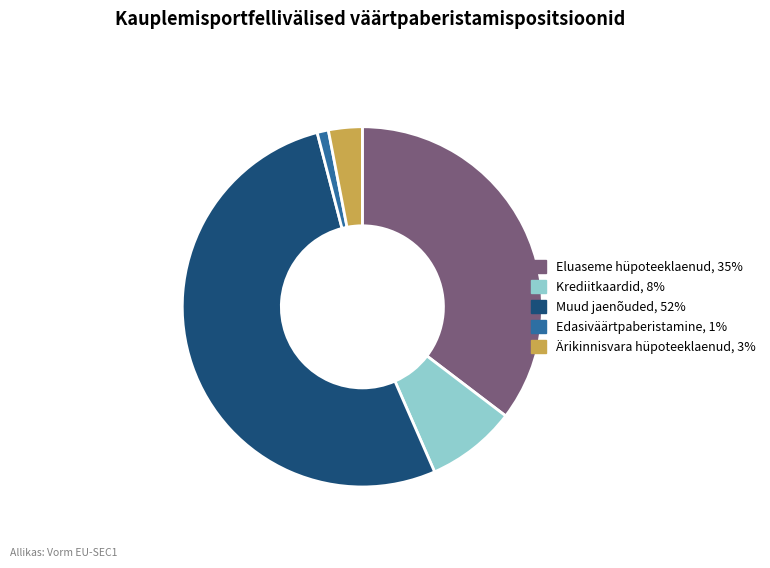

How many segments does this pie chart have?

5